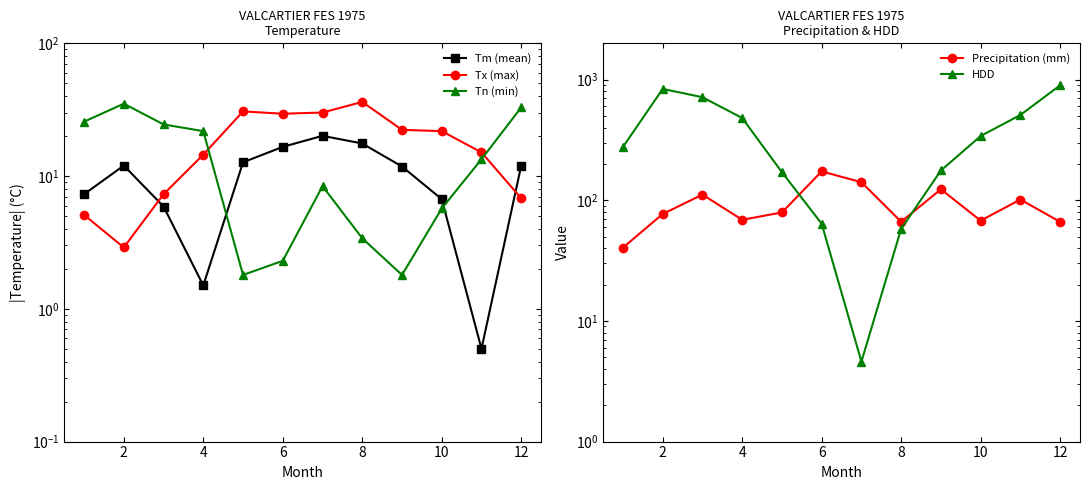

At how many categories does at least one series exceed 189?

7